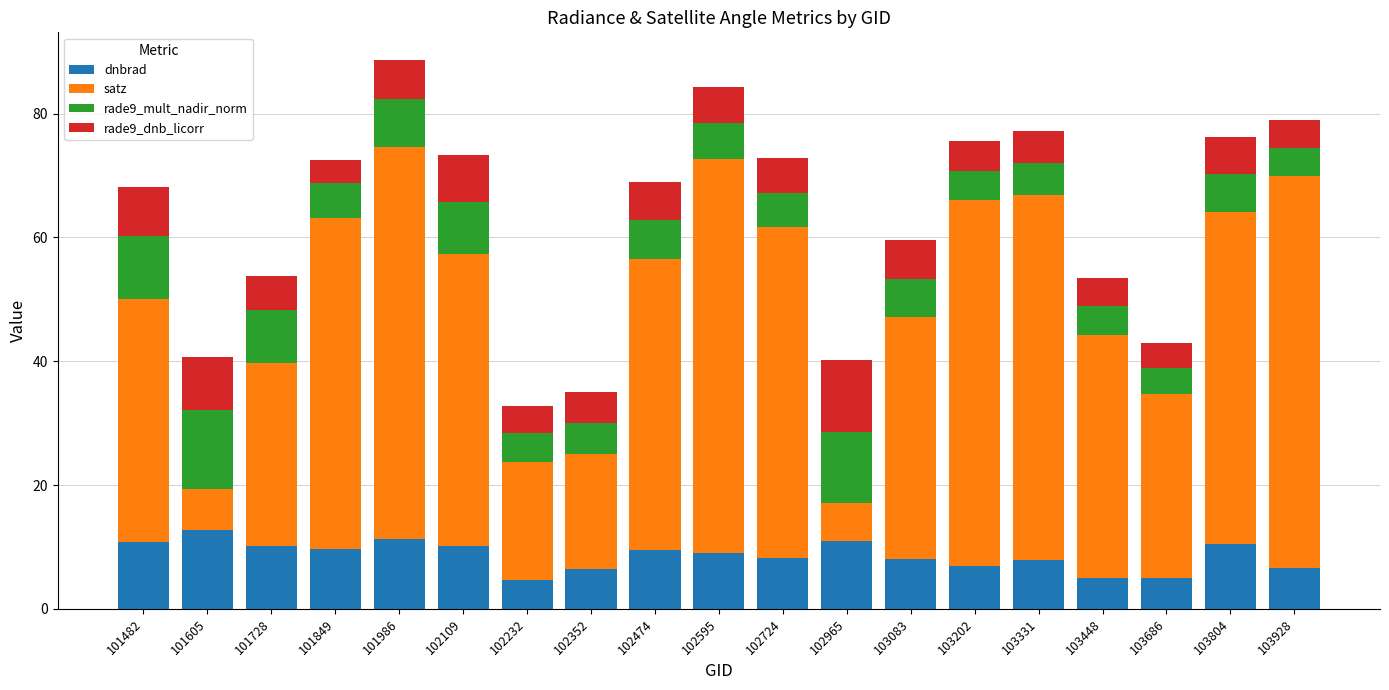

What is the total value across all series at 101849?

72.5